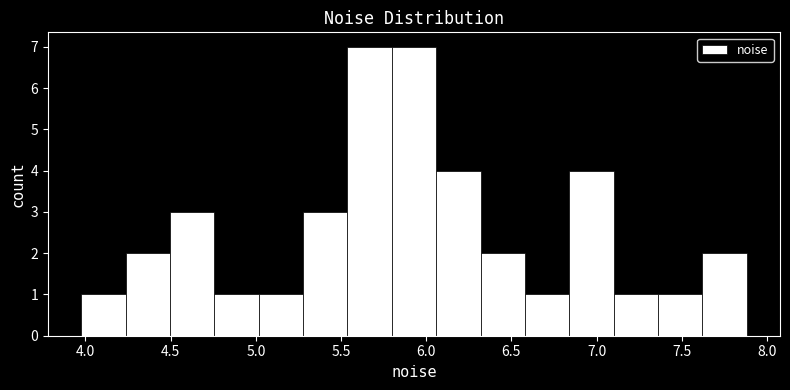

What is the height of the bar covering 5.00 to 5.30 on the x-axis? Neither the bar edges nor the heights are printed on the chart, so give them approximately, as read against the axes.

1